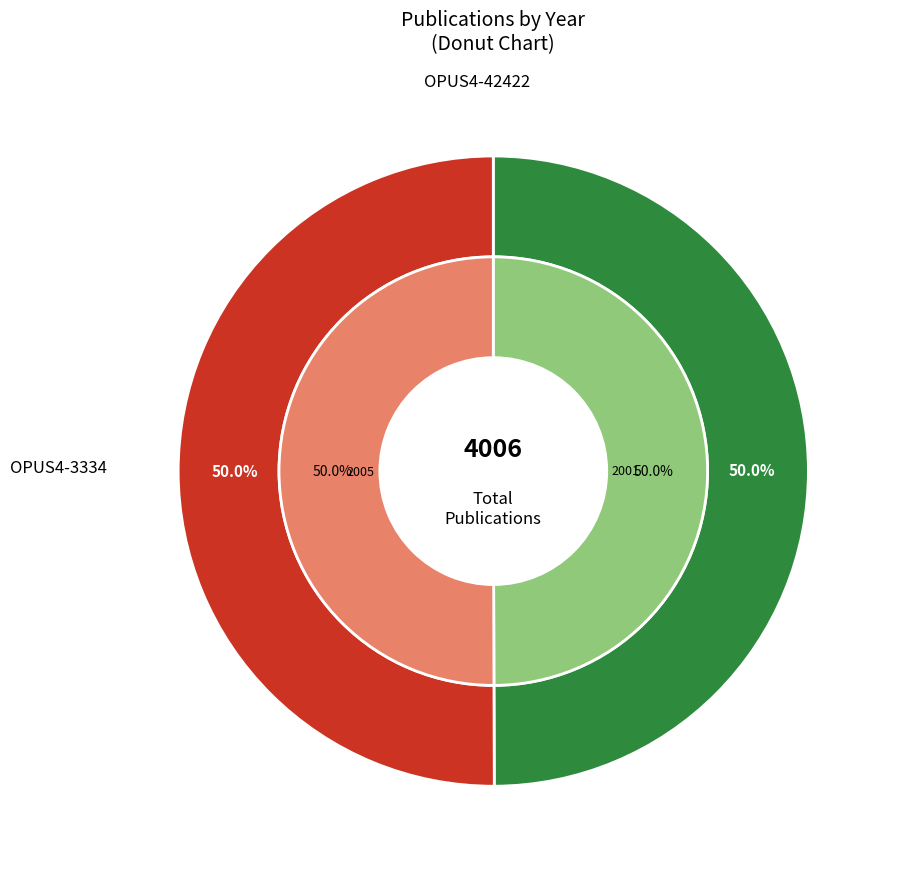

Which slice is the largest?

OPUS4-3334